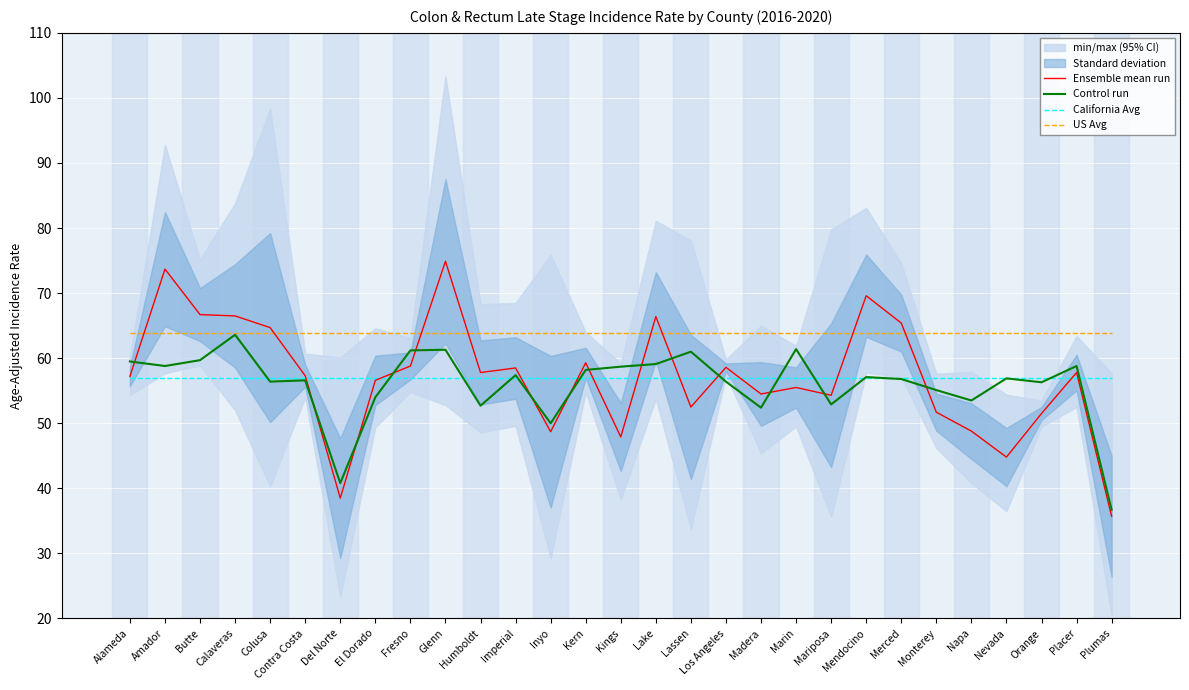

The Control run series shows 57.1 at Mendocino. True or false?

True